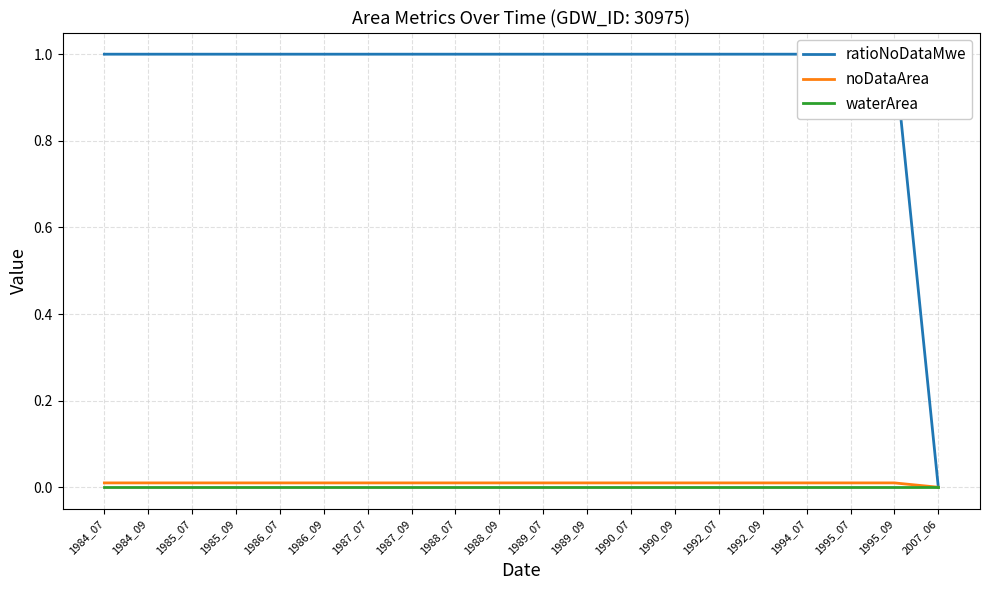

Reading left to right, transcribe all the data shown in this chart.

ratioNoDataMwe: 1984_07=1.0	1984_09=1.0	1985_07=1.0	1985_09=1.0	1986_07=1.0	1986_09=1.0	1987_07=1.0	1987_09=1.0	1988_07=1.0	1988_09=1.0	1989_07=1.0	1989_09=1.0	1990_07=1.0	1990_09=1.0	1992_07=1.0	1992_09=1.0	1994_07=1.0	1995_07=1.0	1995_09=1.0	2007_06=0.0
noDataArea: 1984_07=0.0	1984_09=0.0	1985_07=0.0	1985_09=0.0	1986_07=0.0	1986_09=0.0	1987_07=0.0	1987_09=0.0	1988_07=0.0	1988_09=0.0	1989_07=0.0	1989_09=0.0	1990_07=0.0	1990_09=0.0	1992_07=0.0	1992_09=0.0	1994_07=0.0	1995_07=0.0	1995_09=0.0	2007_06=0.0
waterArea: 1984_07=0.0	1984_09=0.0	1985_07=0.0	1985_09=0.0	1986_07=0.0	1986_09=0.0	1987_07=0.0	1987_09=0.0	1988_07=0.0	1988_09=0.0	1989_07=0.0	1989_09=0.0	1990_07=0.0	1990_09=0.0	1992_07=0.0	1992_09=0.0	1994_07=0.0	1995_07=0.0	1995_09=0.0	2007_06=0.0